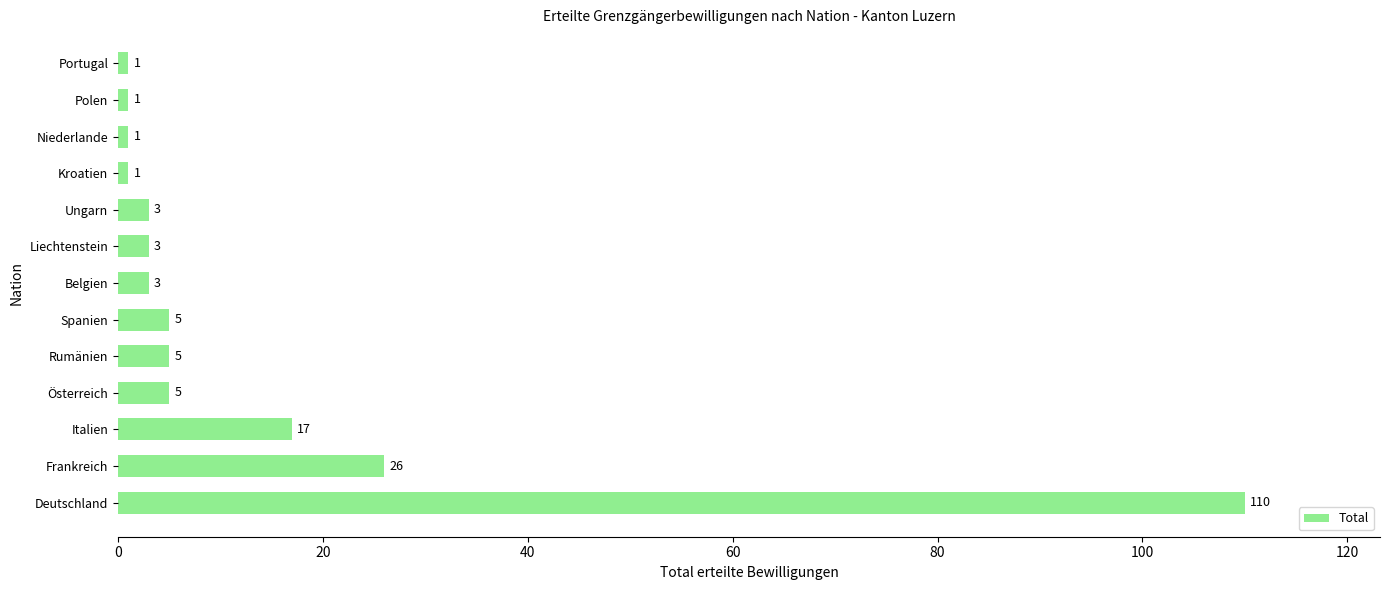

Count the number of categories in the chart.

13